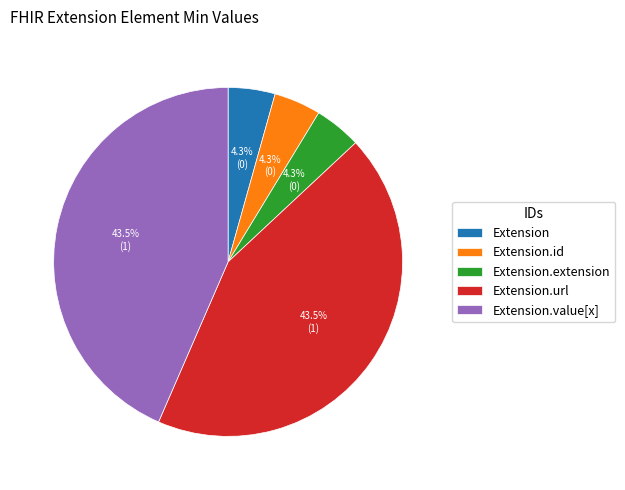

Do Extension and Extension.extension together represent more than half of the pie?

No